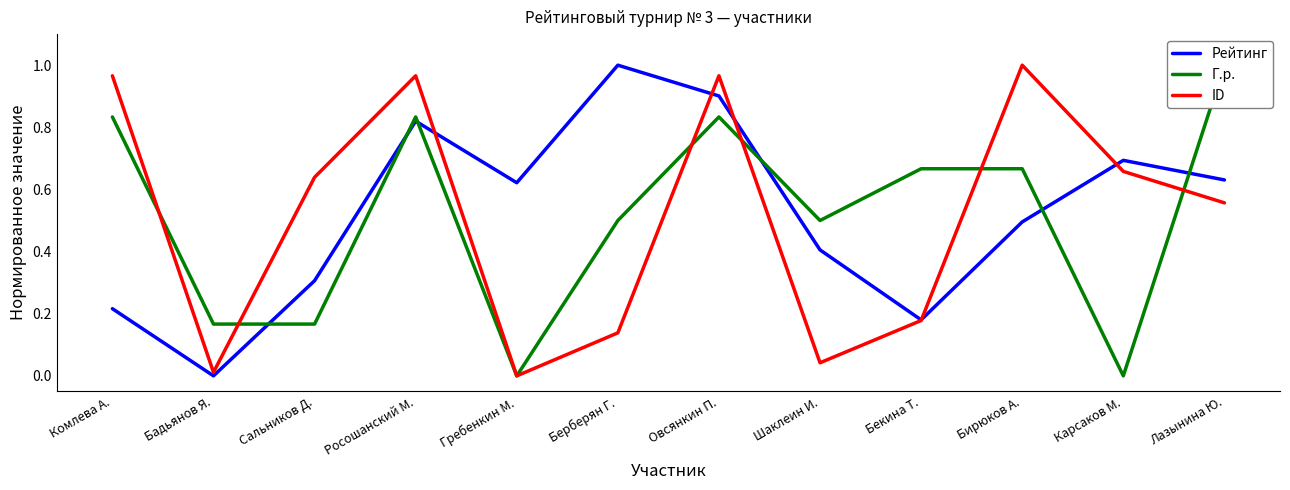

Which category has the lowest value in the Рейтинг series?

Бадьянов Я.